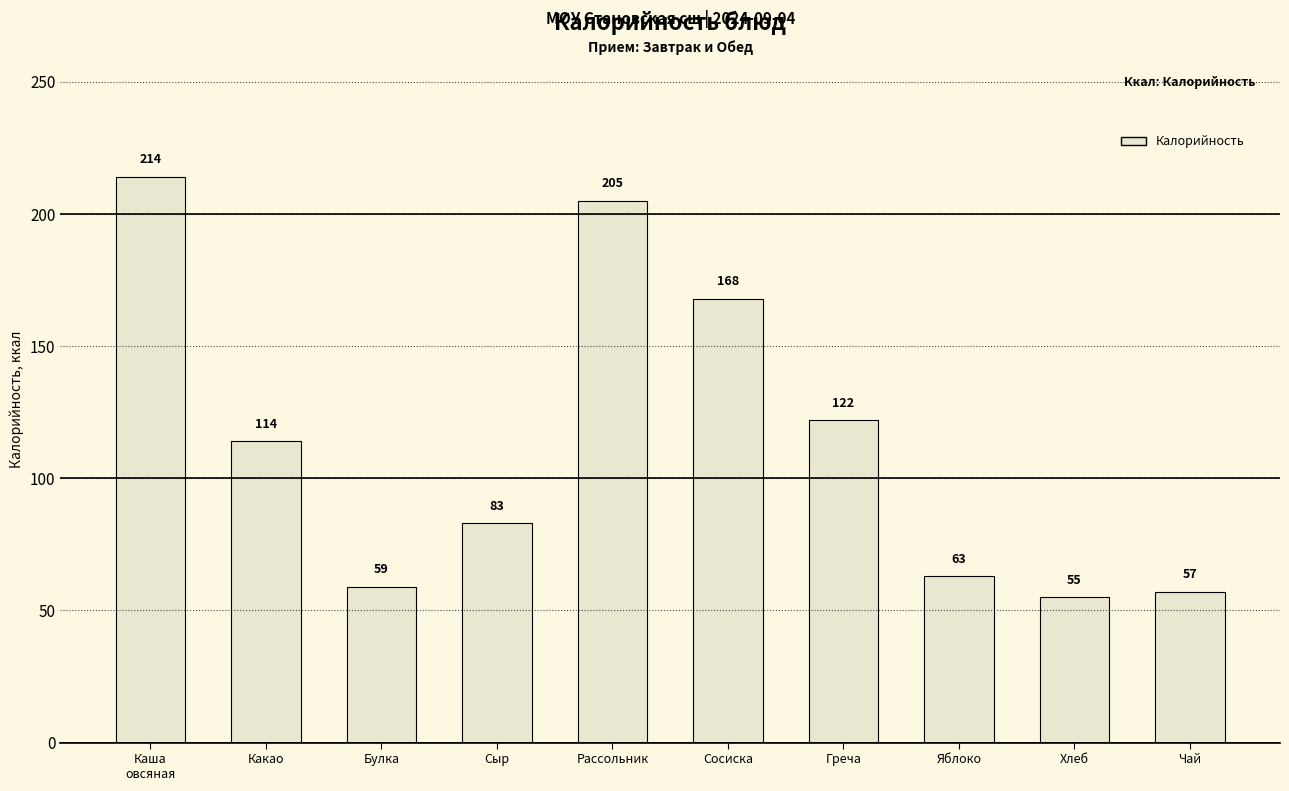

List the labels in order of value, smallest first.

Хлеб, Чай, Булка, Яблоко, Сыр, Какао, Греча, Сосиска, Рассольник, Каша
овсяная